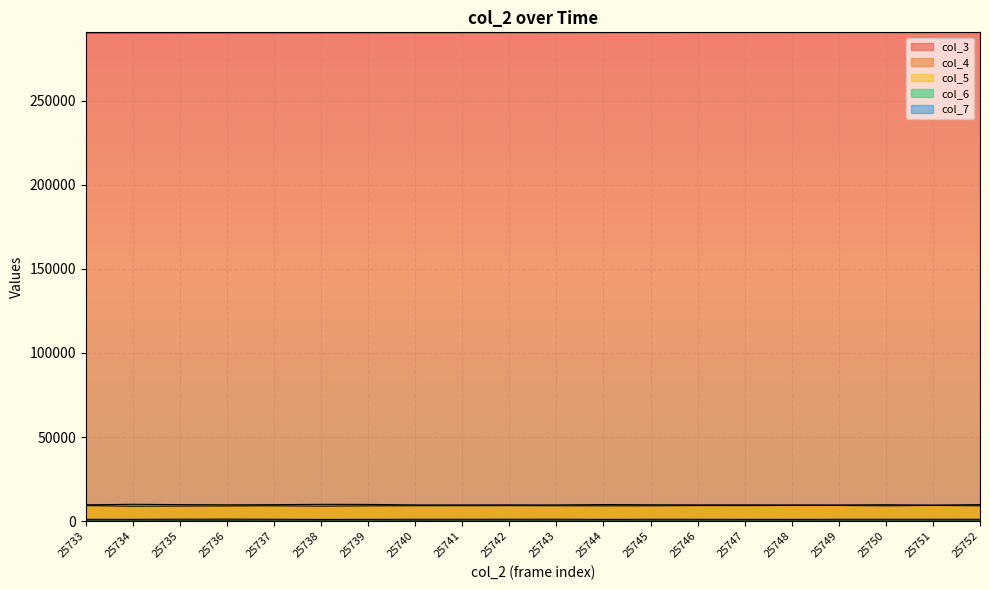

Reading right to left, list all the values displayed in this chart.

col_3: 25752=290531	25751=290520	25750=290509	25749=290498	25748=290486	25747=290475	25746=290464	25745=290452	25744=290441	25743=290430	25742=290419	25741=290407	25740=290396	25739=290385	25738=290373	25737=290362	25736=290351	25735=290340	25734=290328	25733=290317
col_4: 25752=9143	25751=9355	25750=9145	25749=9335	25748=9346	25747=9261	25746=9293	25745=9140	25744=9117	25743=9178	25742=9229	25741=9202	25740=9191	25739=9109	25738=8943	25737=9140	25736=9061	25735=8998	25734=8897	25733=9273
col_5: 25752=9831	25751=9571	25750=9783	25749=9632	25748=9645	25747=9707	25746=9686	25745=9752	25744=9878	25743=9659	25742=9695	25741=9670	25740=9677	25739=9952	25738=10001	25737=9816	25736=9712	25735=9842	25734=10028	25733=9720
col_6: 25752=1095	25751=1100	25750=1098	25749=1100	25748=1049	25747=1074	25746=1093	25745=1107	25744=1050	25743=1144	25742=1122	25741=1105	25740=1105	25739=1063	25738=1039	25737=1109	25736=1189	25735=1152	25734=1078	25733=1087
col_7: 25752=98	25751=128	25750=111	25749=108	25748=124	25747=119	25746=119	25745=123	25744=106	25743=113	25742=94	25741=120	25740=150	25739=85	25738=133	25737=102	25736=158	25735=148	25734=128	25733=108